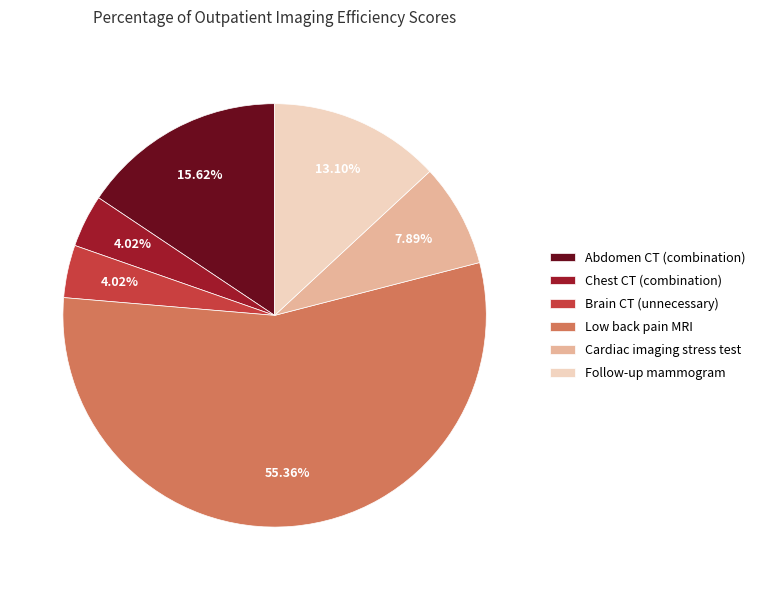

To the nearest percent, what is the difference between the largest and smallest slice percentages?

51%